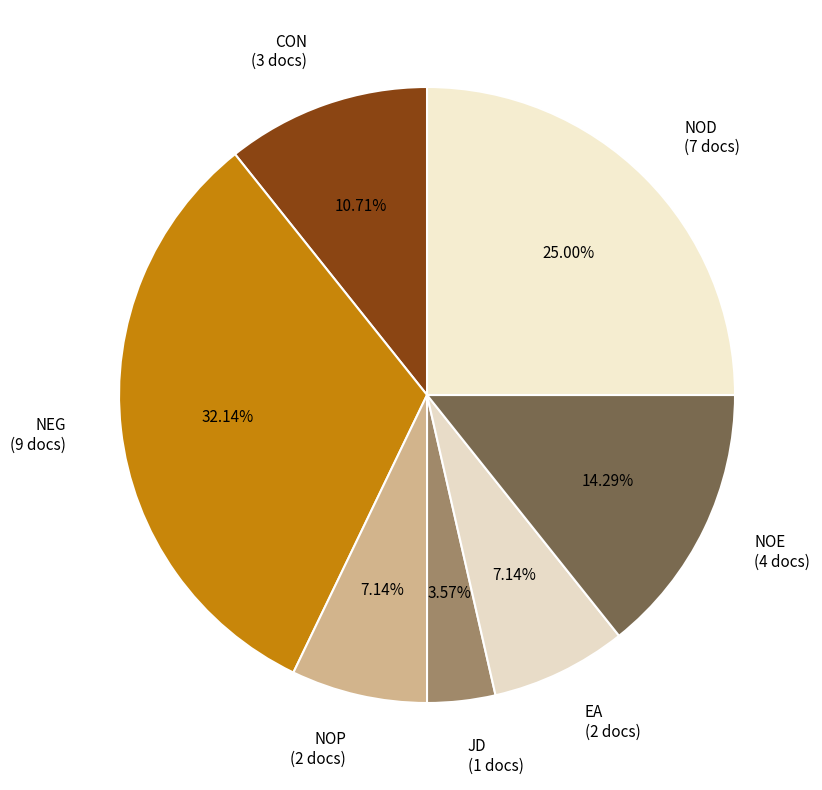

How many slices are in this pie chart?

7